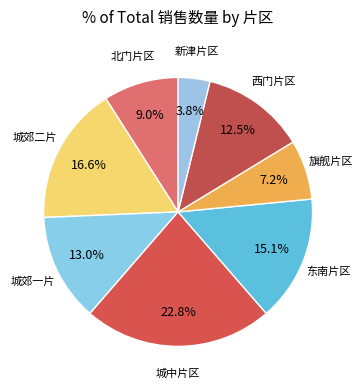

To the nearest percent, what is the difference between the largest and smallest slice percentages?

19%